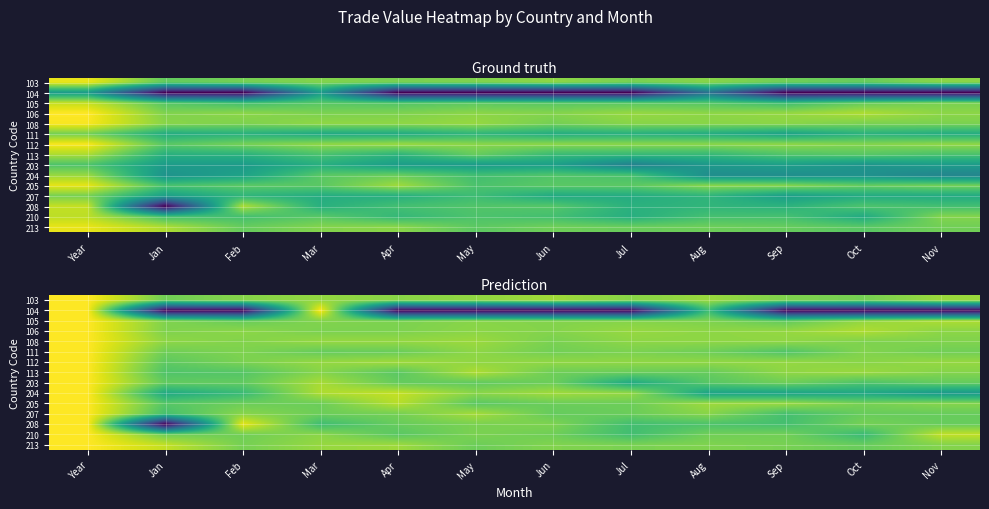

What is the maximum value for 108?

14.8